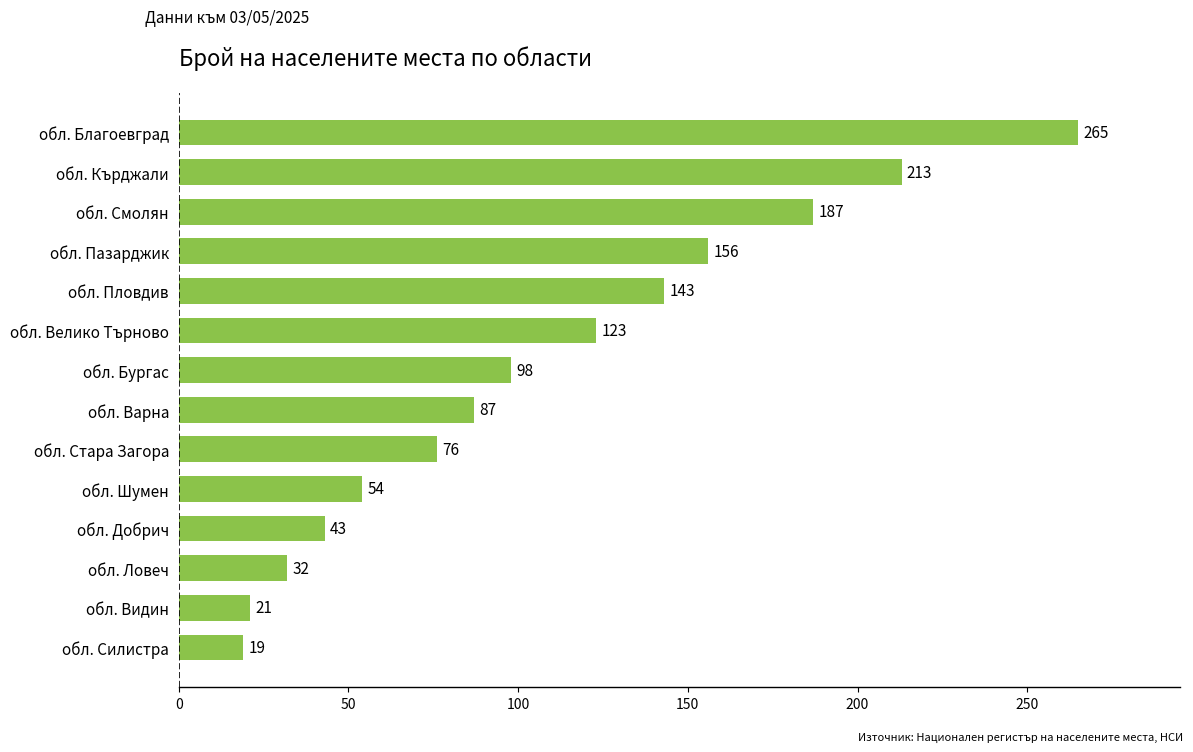

List the labels in order of value, smallest first.

обл. Силистра, обл. Видин, обл. Ловеч, обл. Добрич, обл. Шумен, обл. Стара Загора, обл. Варна, обл. Бургас, обл. Велико Търново, обл. Пловдив, обл. Пазарджик, обл. Смолян, обл. Кърджали, обл. Благоевград